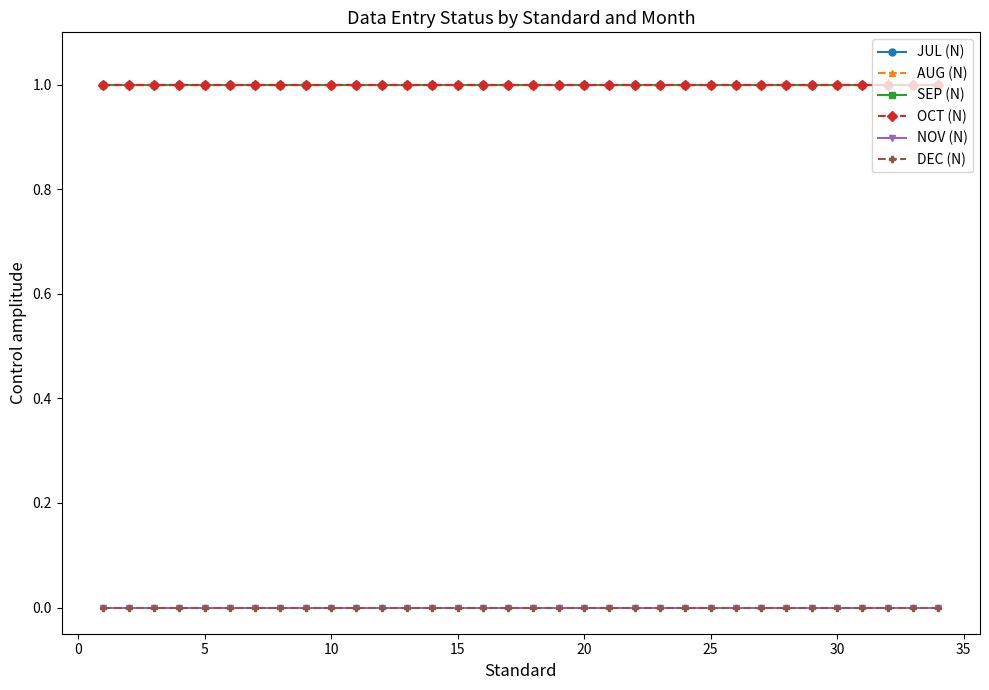

What is the lowest value of the AUG (N) series?

1